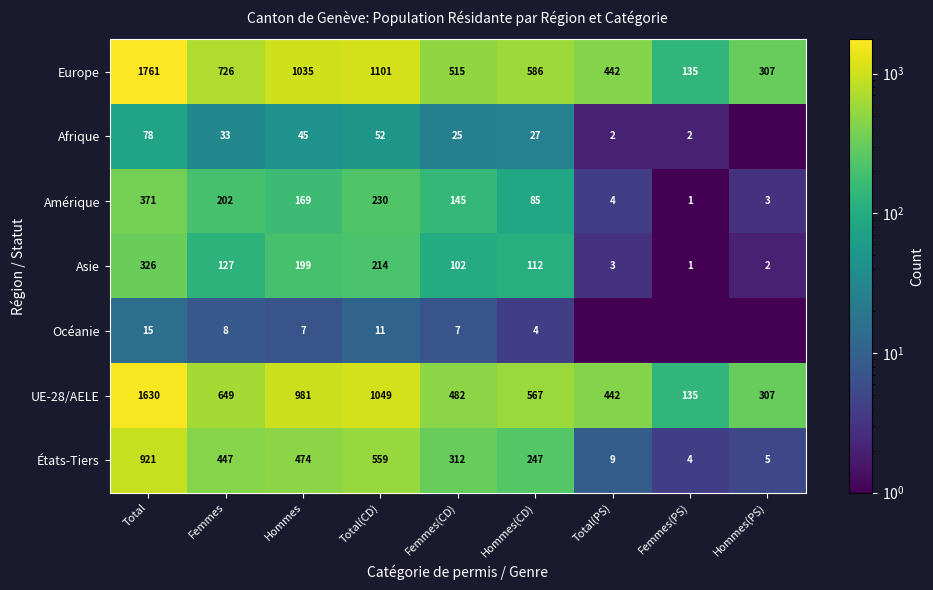

What is the average value of the Amérique series?

134.4